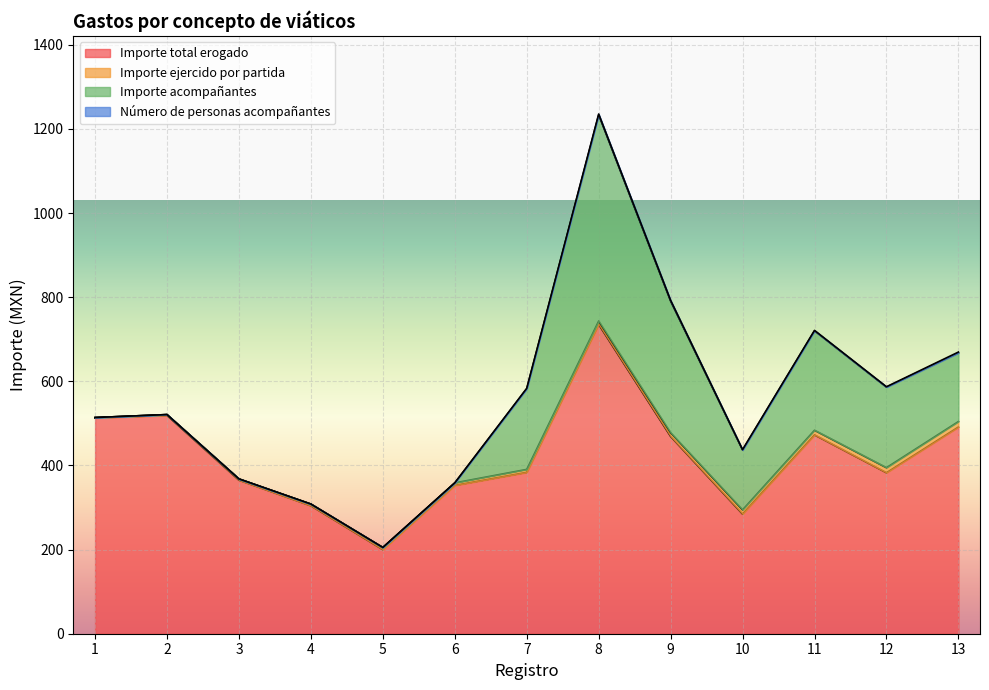

Between 4 and 9, which is larger?

9